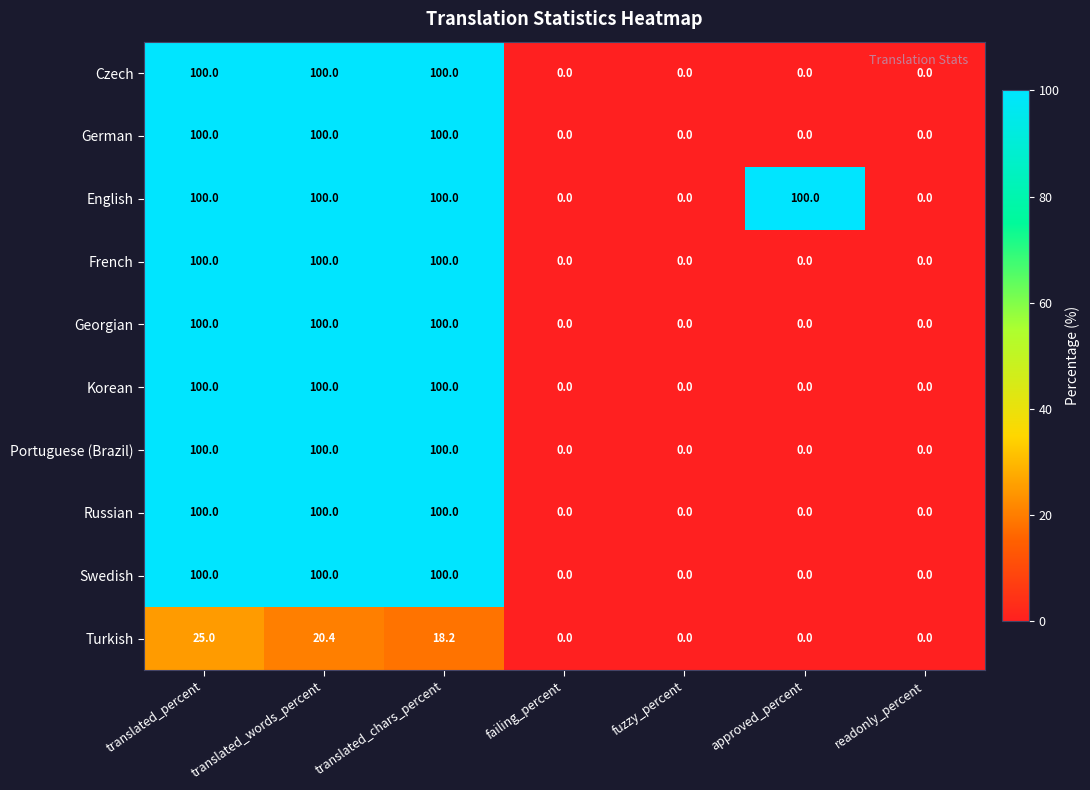

Count the French values in the range 0 to 100.

7